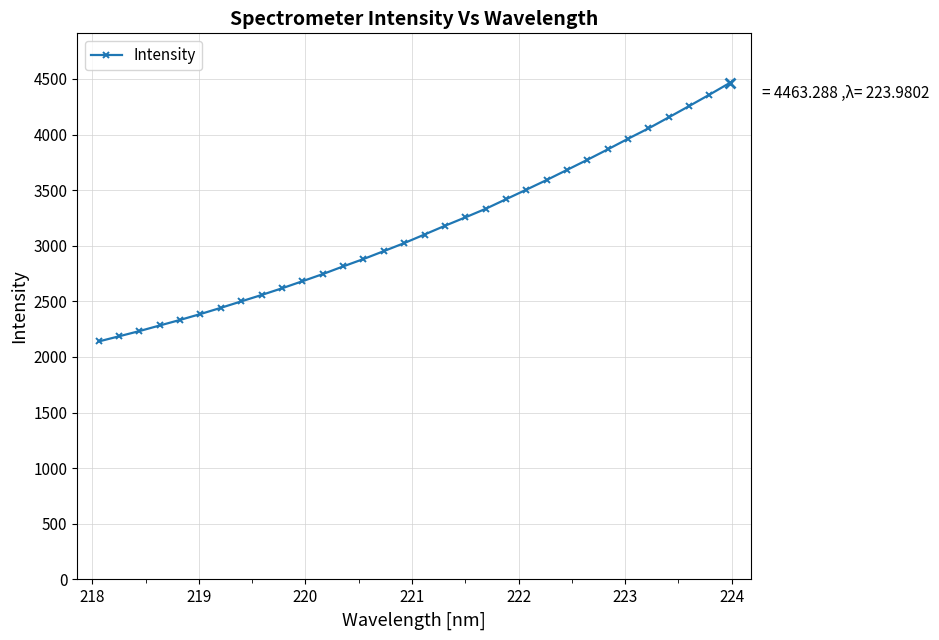

What is the maximum value shown in the chart?

4463.3